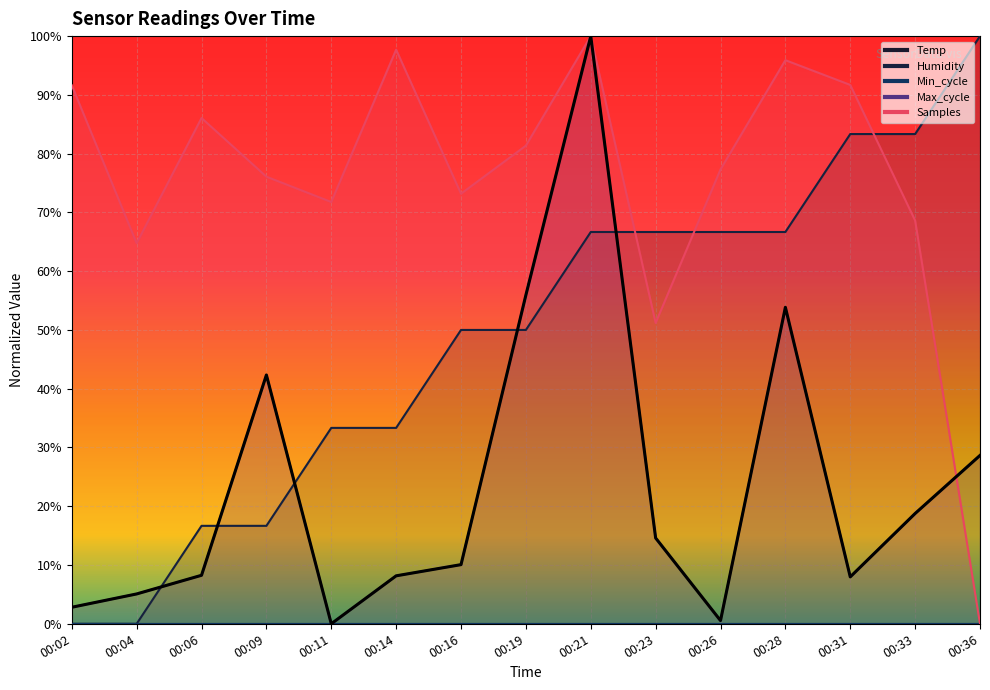

Where do Humidity and Max_cycle first cross each other?

00:04 and 00:06